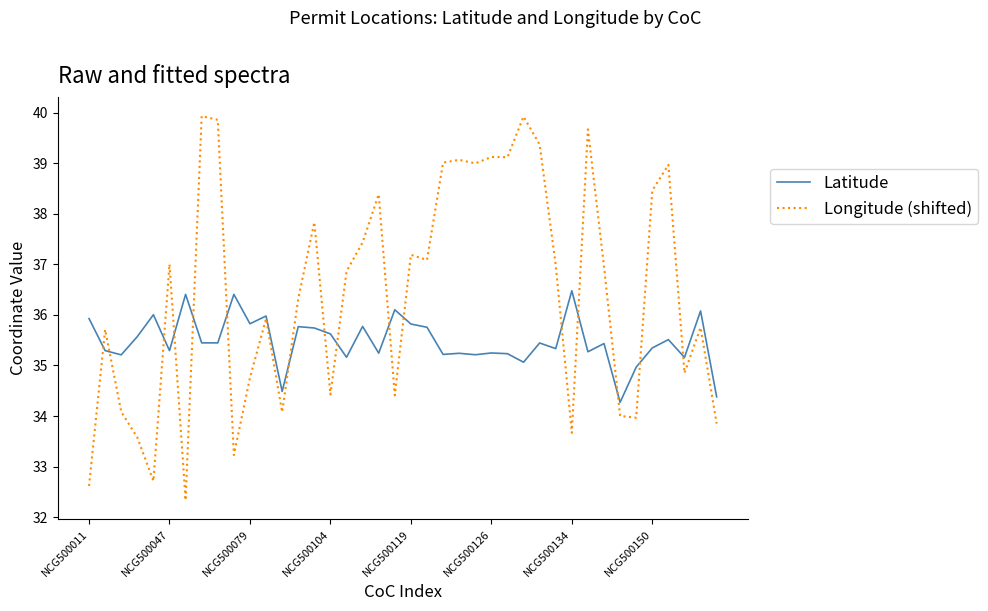

List the series in order of their peak value, lowest first.

Latitude, Longitude (shifted)